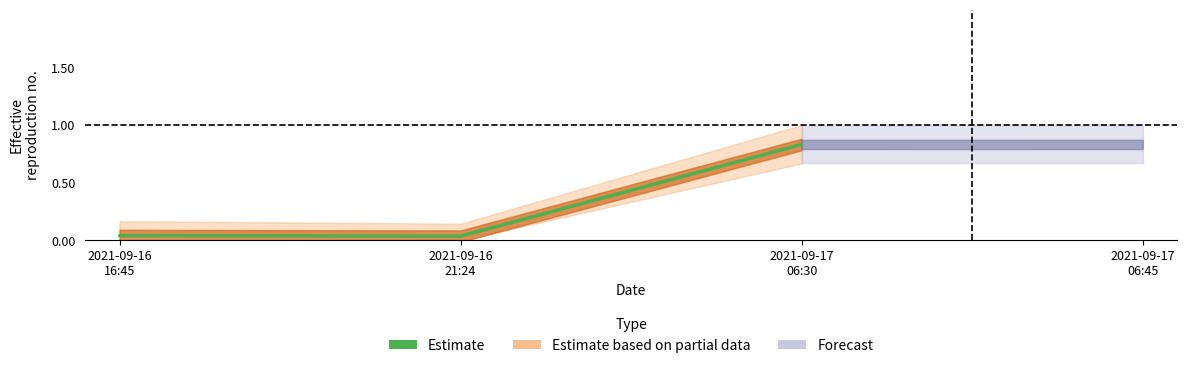

The value at 2021-09-17
06:30 is 0.8. True or false?

True